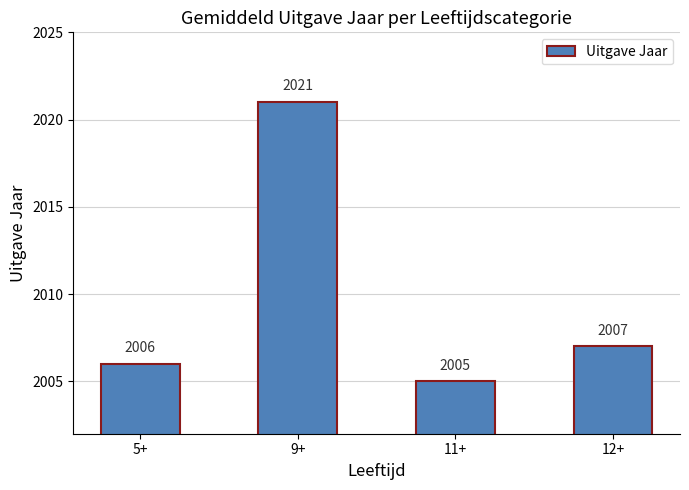

What is the difference between the maximum and minimum values?

16